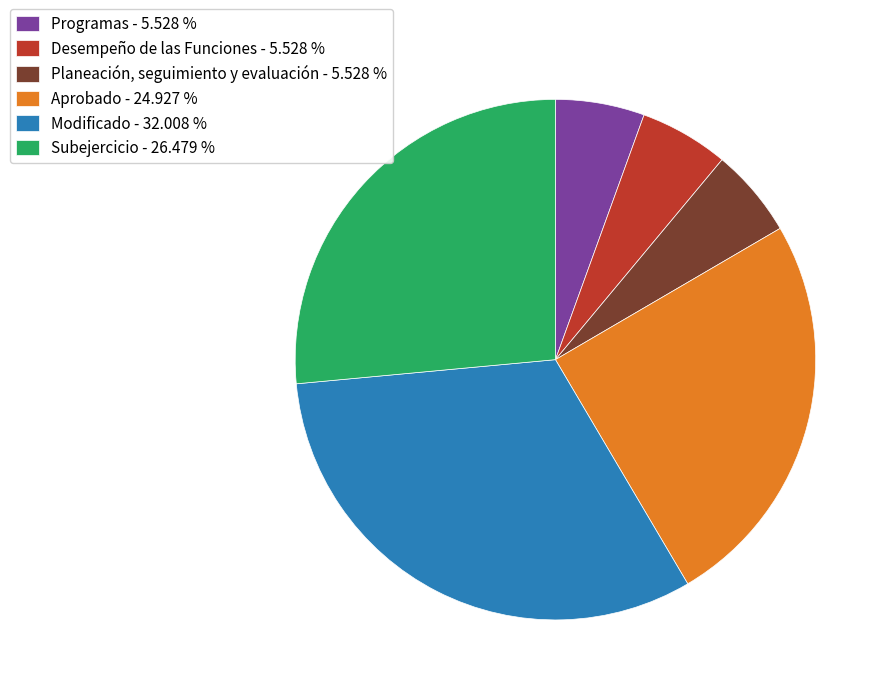

Is there a majority slice in this chart?

No